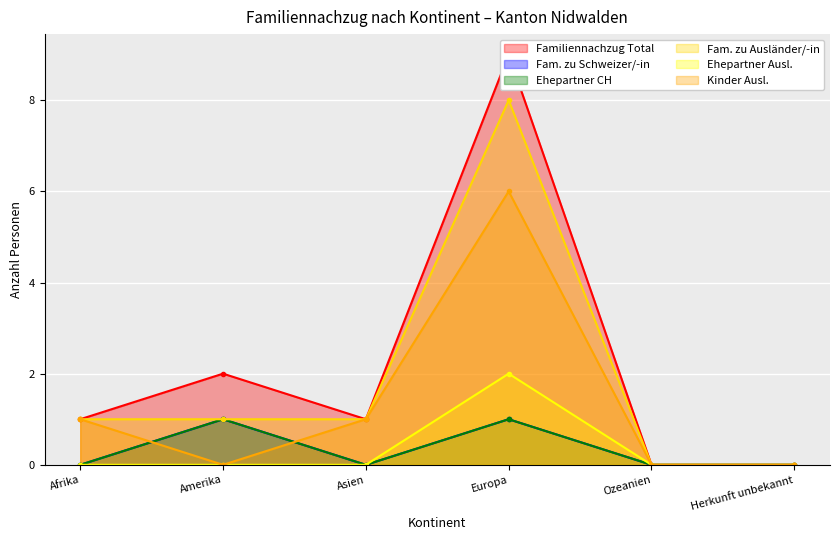

At which category does Kinder Ausl. reach its first local valley?

Amerika